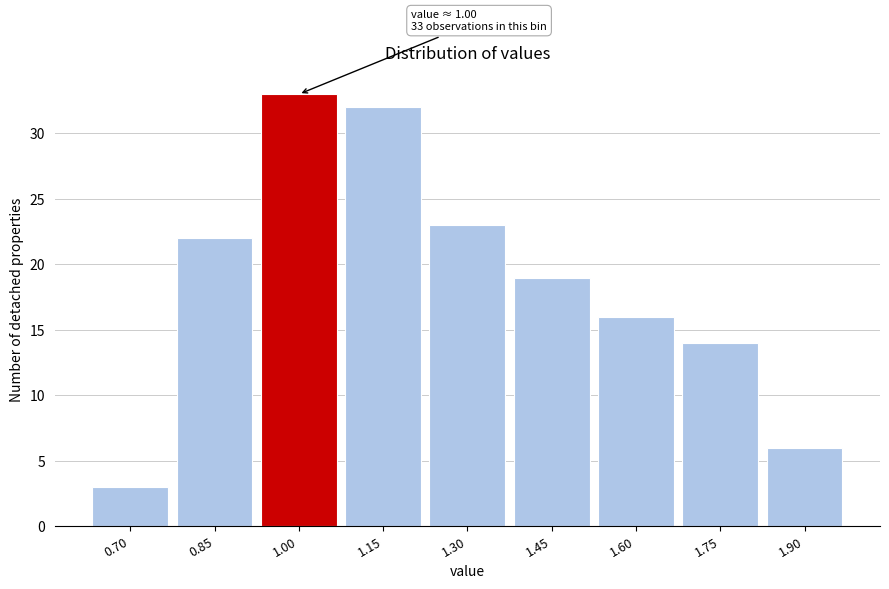

Reading left to right, transcribe all the data shown in this chart.

0.70=3	0.85=22	1.00=33	1.15=32	1.30=23	1.45=19	1.60=16	1.75=14	1.90=6